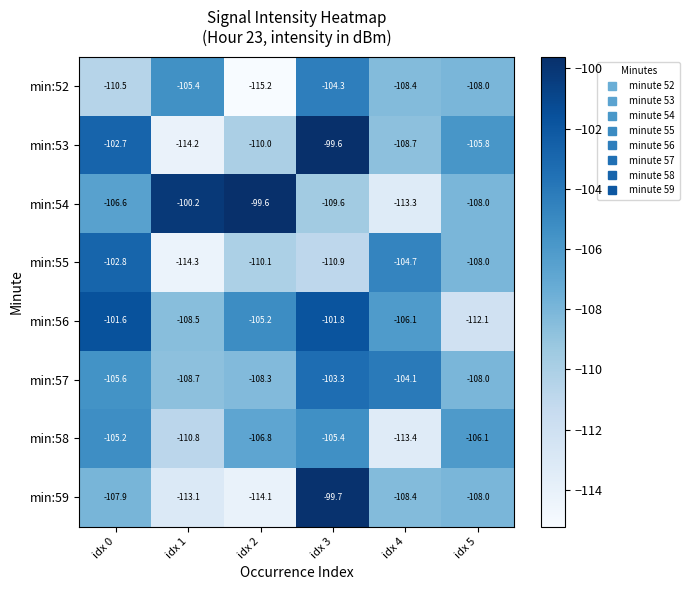

True or false: min:53 has a value of -114.2 at idx 1.

True